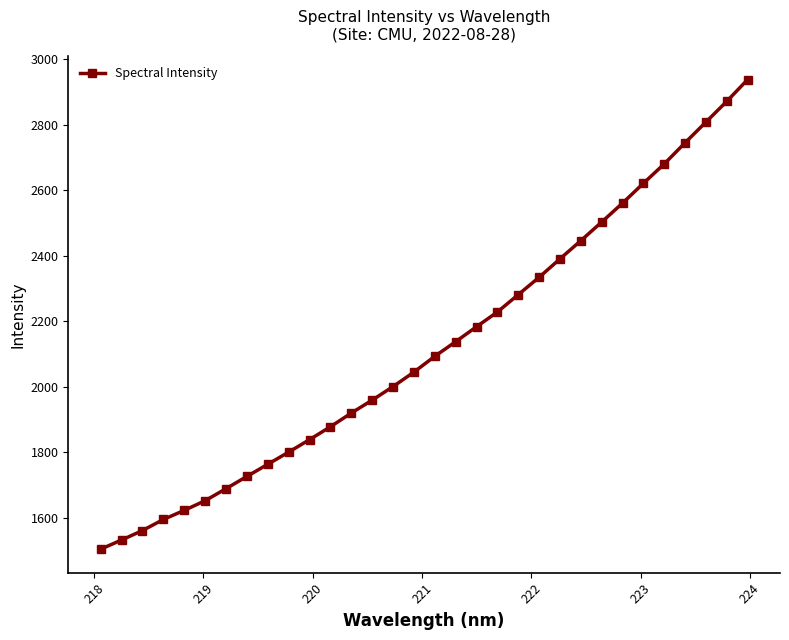

What is the smallest value displayed?

1504.2